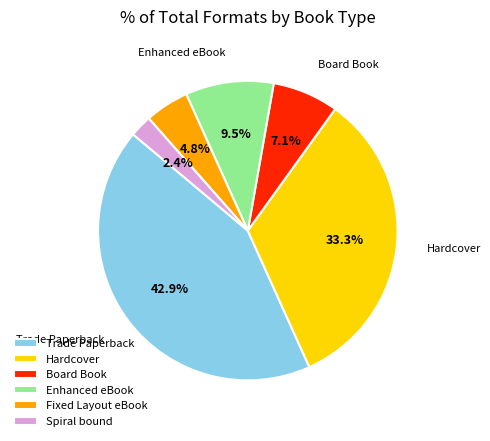

Is there any slice that represents more than half of the pie?

No